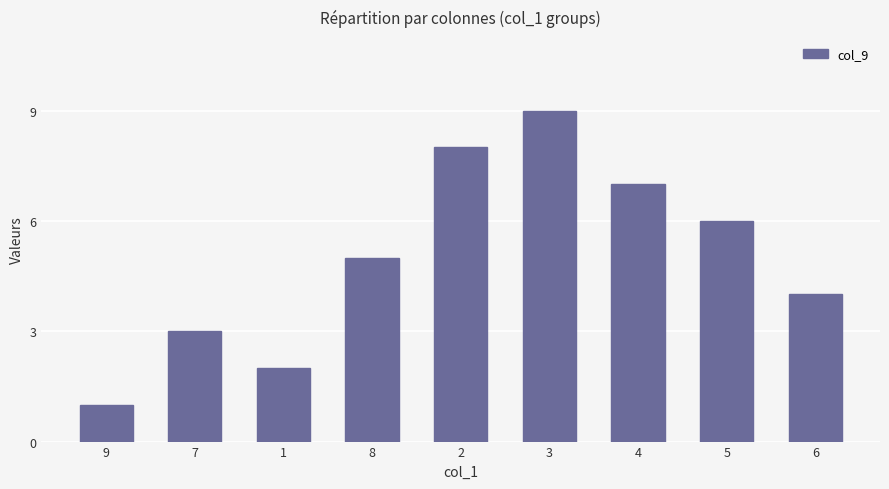

Is it true that the value at 4 is 7?

True